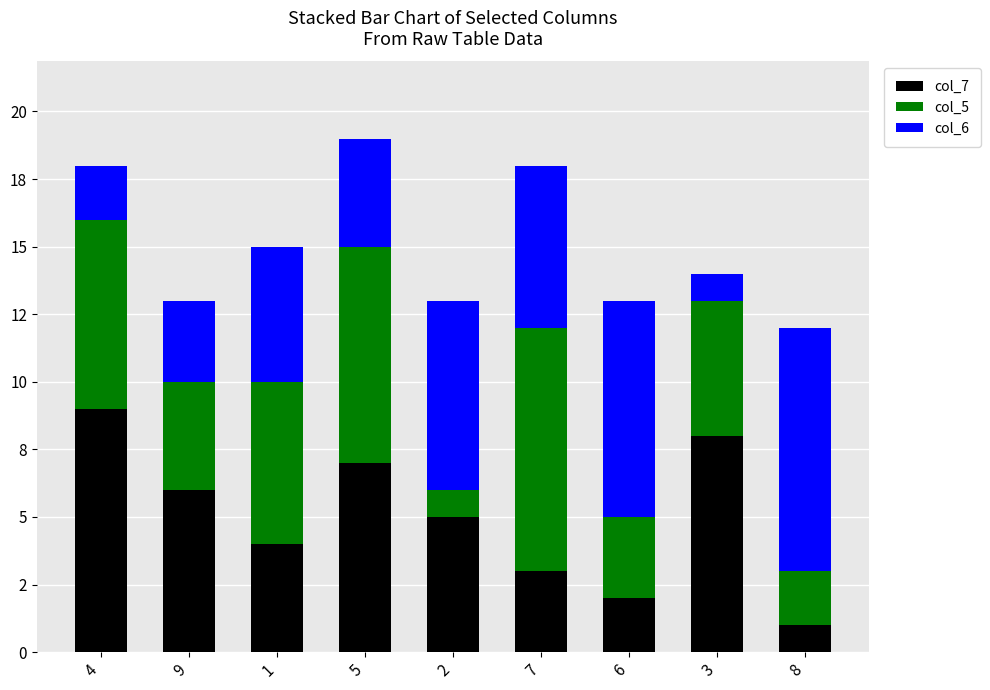

List the series in order of their peak value, highest first.

col_7, col_5, col_6